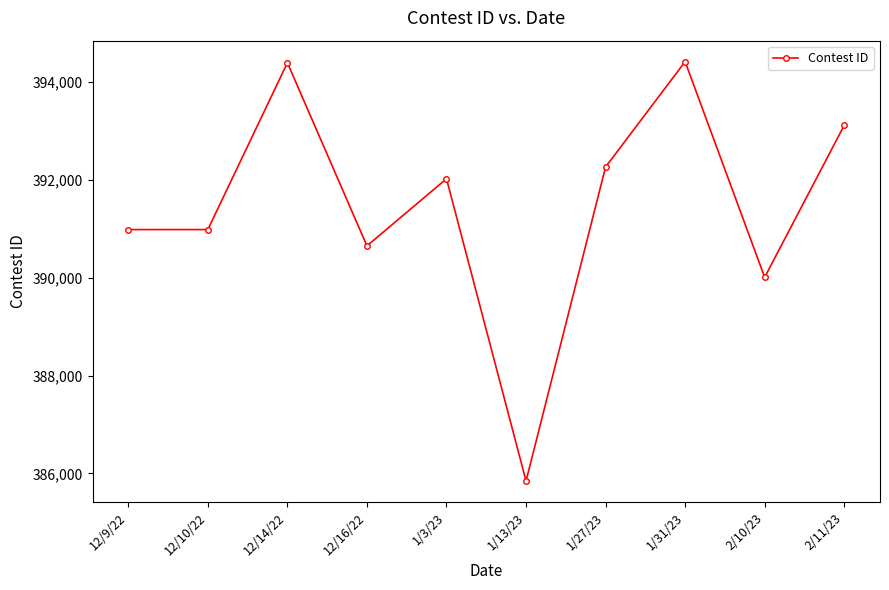

How many distinct data groups are displayed?

1